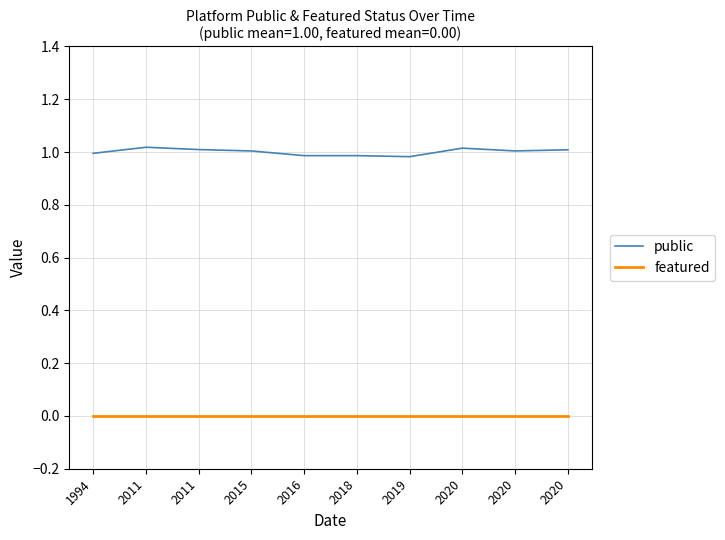

What is the minimum value for public?

1.0